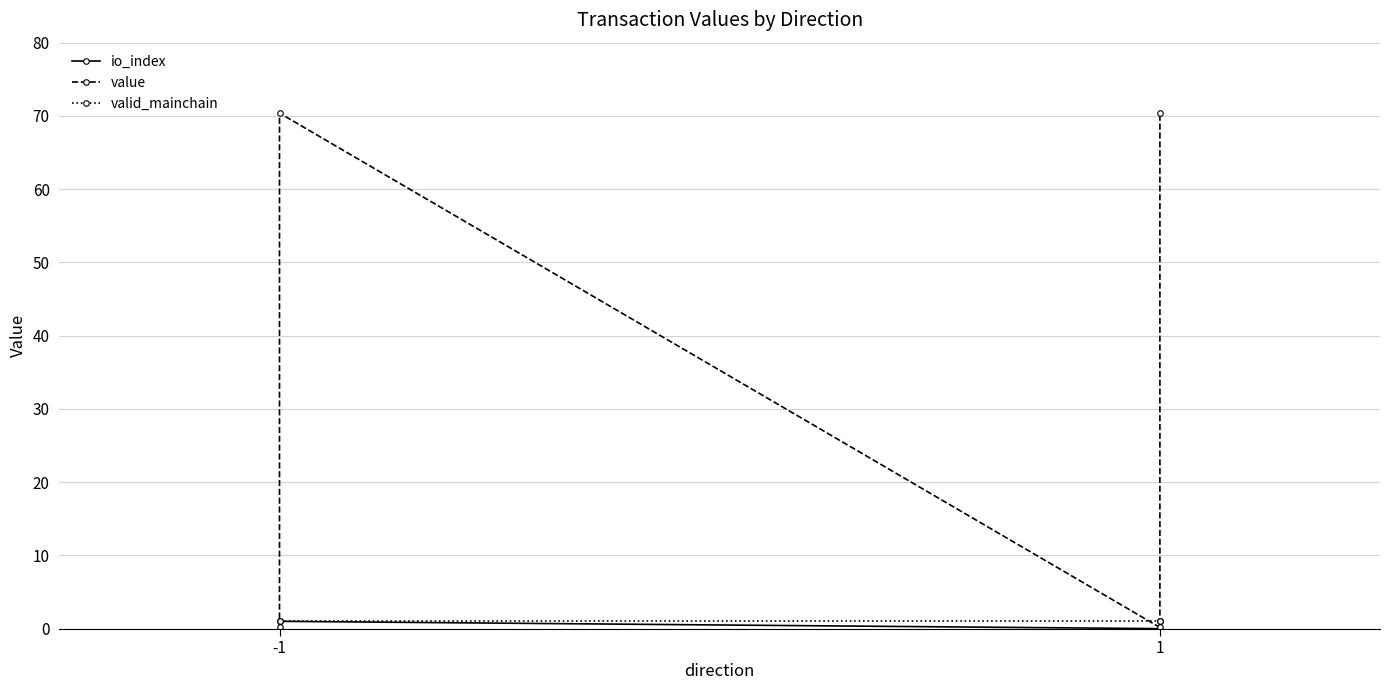

Is this an area chart (filled region under the line)?

No